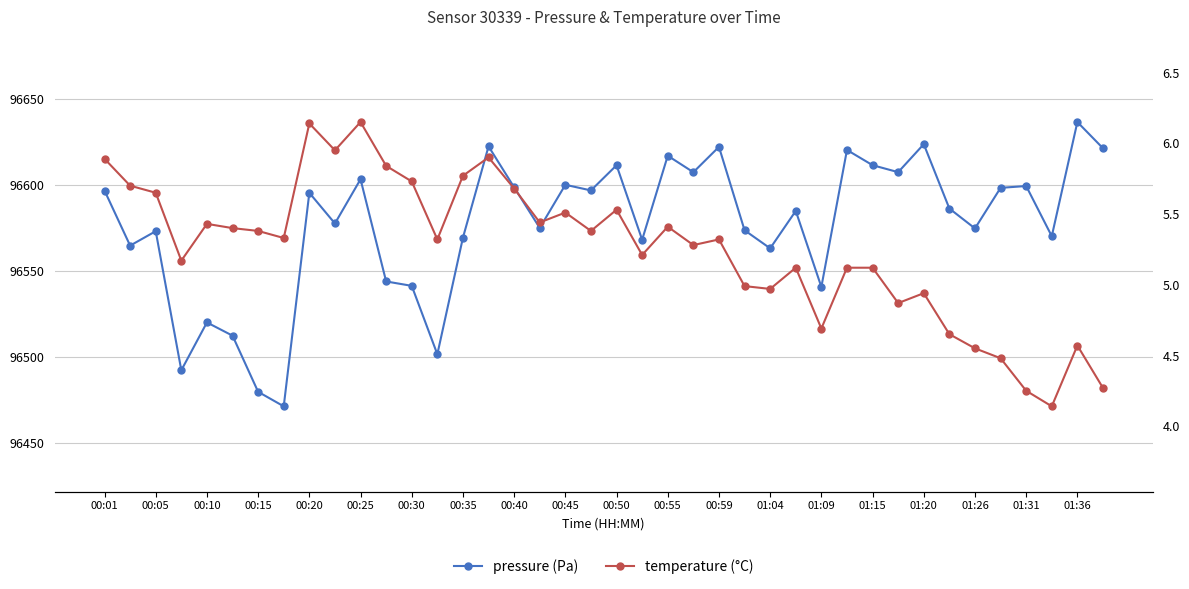

Does the chart have visible grid lines?

Yes